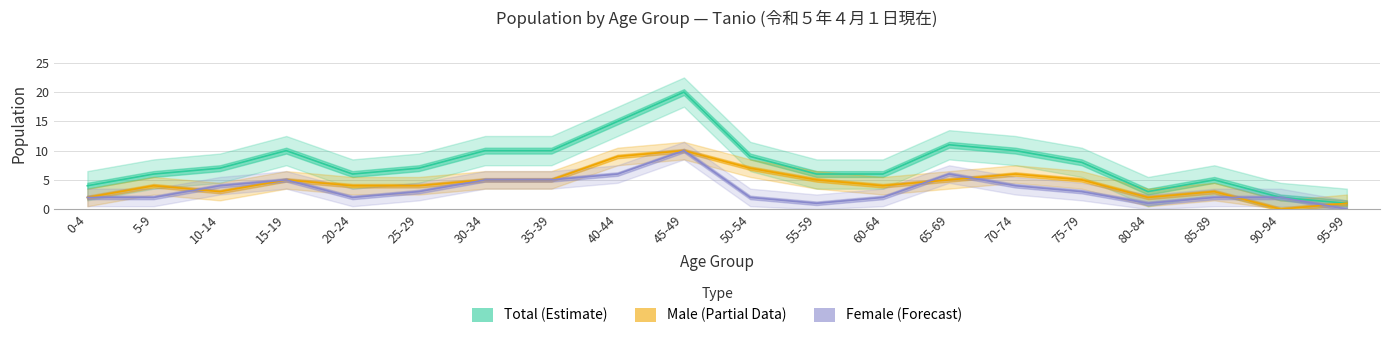

Where does the Female series first go above 3?

10-14